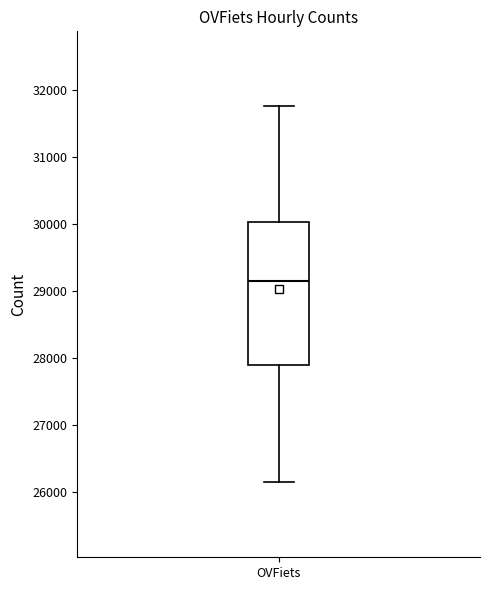

Transcribe this box plot: give where the median line is, the range the box spans, and where the two whiskers end, as read against the y-axis. The values are not printed on the chart, so give them approximately, as read against the axis.

median 29200, box 27900 to 30000, whiskers 26100 to 31800